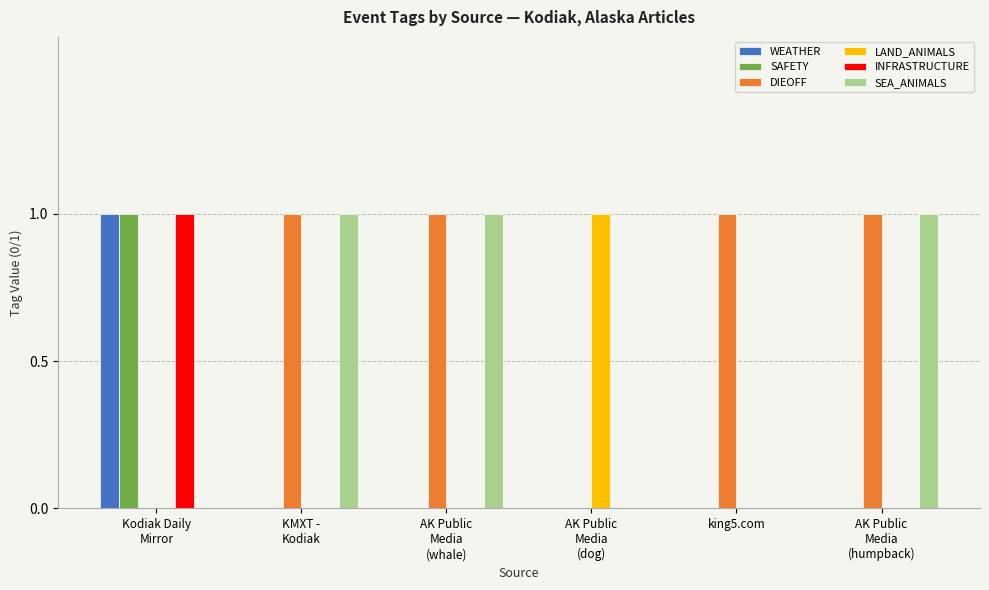

Reading left to right, extract all data points from this chart.

WEATHER: Kodiak Daily
Mirror=1	KMXT -
Kodiak=0	AK Public
Media
(whale)=0	AK Public
Media
(dog)=0	king5.com=0	AK Public
Media
(humpback)=0
SAFETY: Kodiak Daily
Mirror=1	KMXT -
Kodiak=0	AK Public
Media
(whale)=0	AK Public
Media
(dog)=0	king5.com=0	AK Public
Media
(humpback)=0
DIEOFF: Kodiak Daily
Mirror=0	KMXT -
Kodiak=1	AK Public
Media
(whale)=1	AK Public
Media
(dog)=0	king5.com=1	AK Public
Media
(humpback)=1
LAND_ANIMALS: Kodiak Daily
Mirror=0	KMXT -
Kodiak=0	AK Public
Media
(whale)=0	AK Public
Media
(dog)=1	king5.com=0	AK Public
Media
(humpback)=0
INFRASTRUCTURE: Kodiak Daily
Mirror=1	KMXT -
Kodiak=0	AK Public
Media
(whale)=0	AK Public
Media
(dog)=0	king5.com=0	AK Public
Media
(humpback)=0
SEA_ANIMALS: Kodiak Daily
Mirror=0	KMXT -
Kodiak=1	AK Public
Media
(whale)=1	AK Public
Media
(dog)=0	king5.com=0	AK Public
Media
(humpback)=1